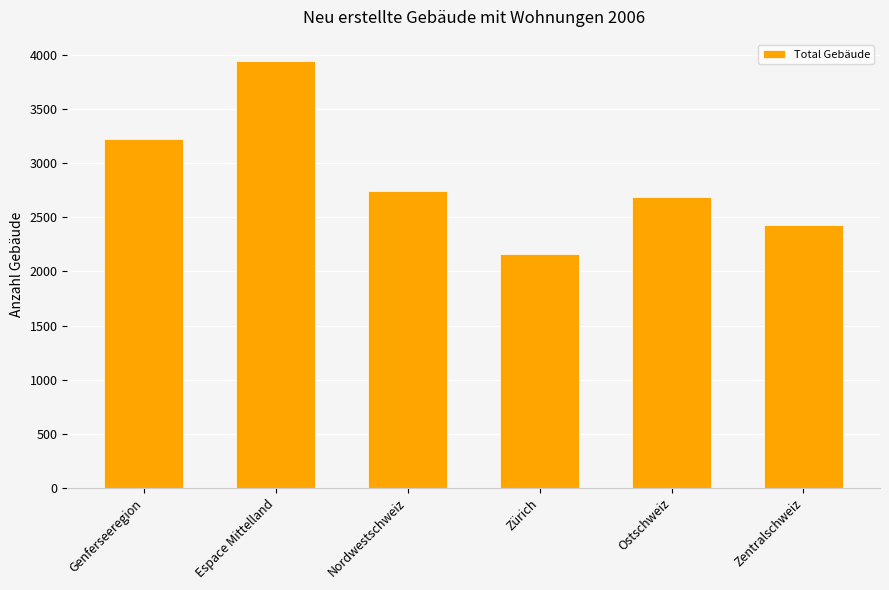

Reading right to left, what are all the values shown in this chart?

Zentralschweiz=2426	Ostschweiz=2692	Zürich=2160	Nordwestschweiz=2744	Espace Mittelland=3944	Genferseeregion=3226